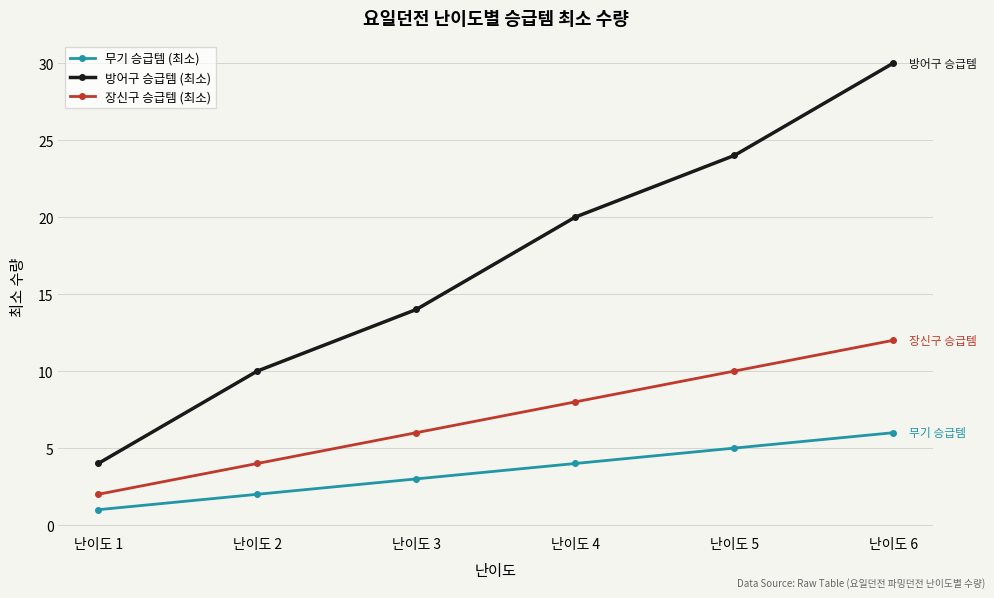

True or false: 장신구 승급템 (최소) and 무기 승급템 (최소) intersect in this chart.

False